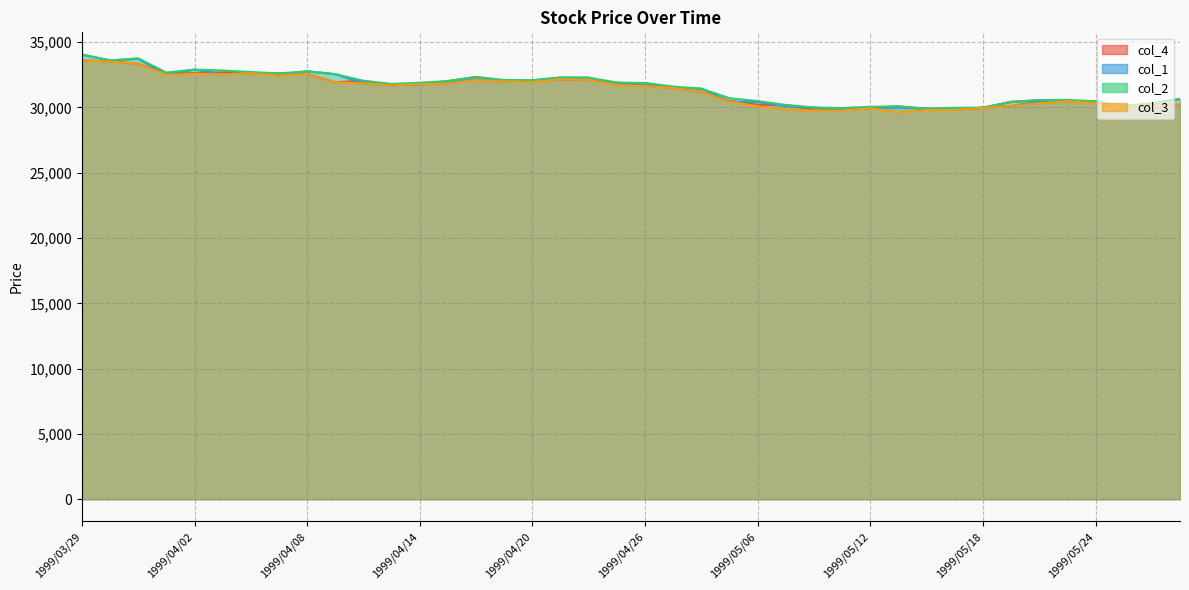

True or false: col_2 has more than 1 interior local peaks.

True